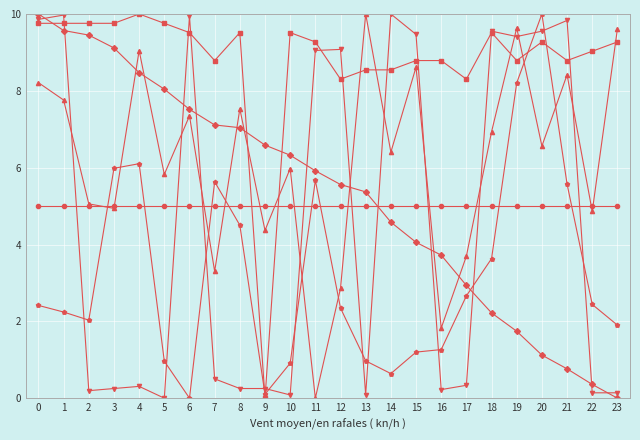

What is the greatest value displayed?

10.0